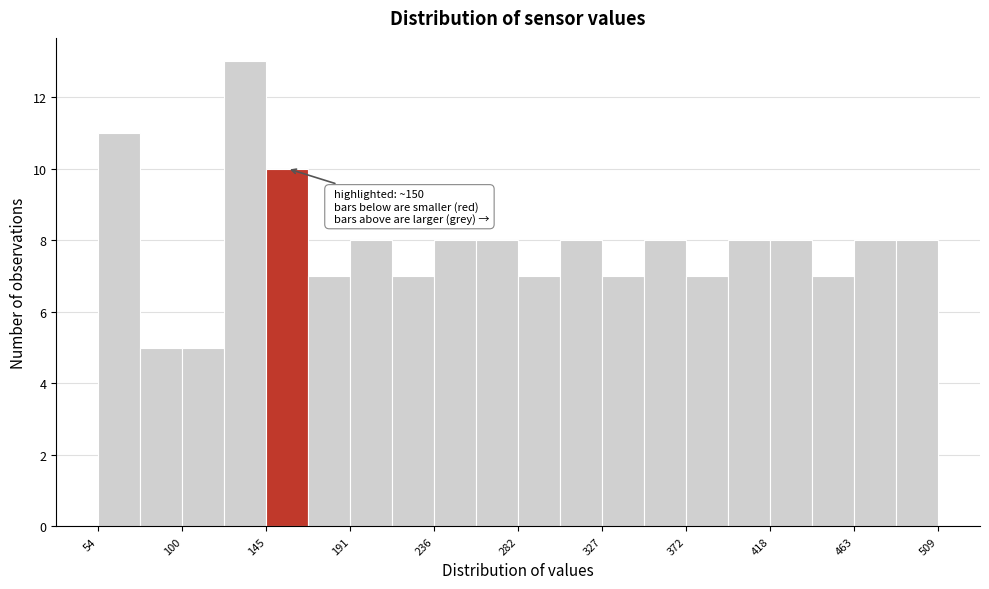

Which range on the x-axis has the tallest bar?

125 to 145